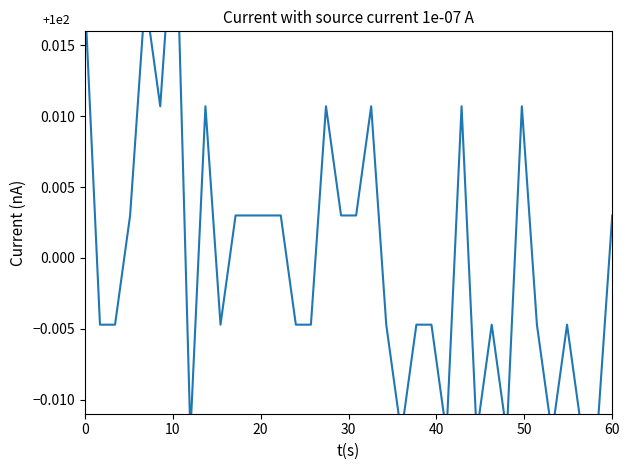

How many interior local peaks (higher than both neighbors) does the data have?

9